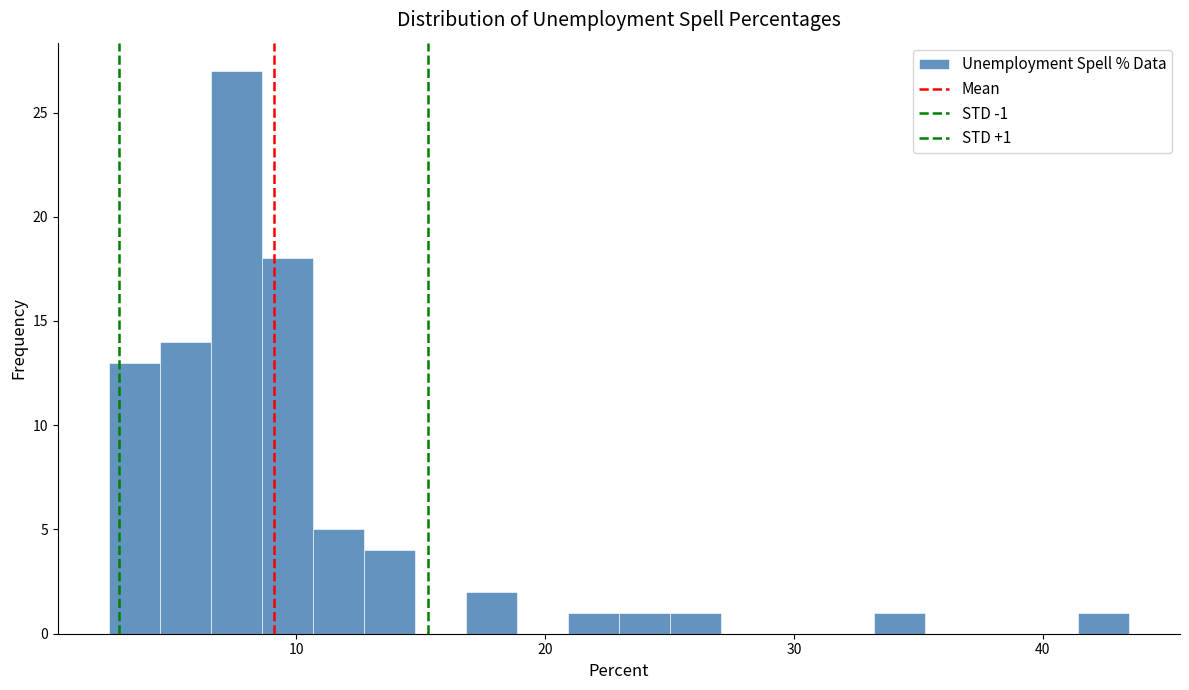

Read against the x-axis, roughly where is the centre of the tallest bar?

8